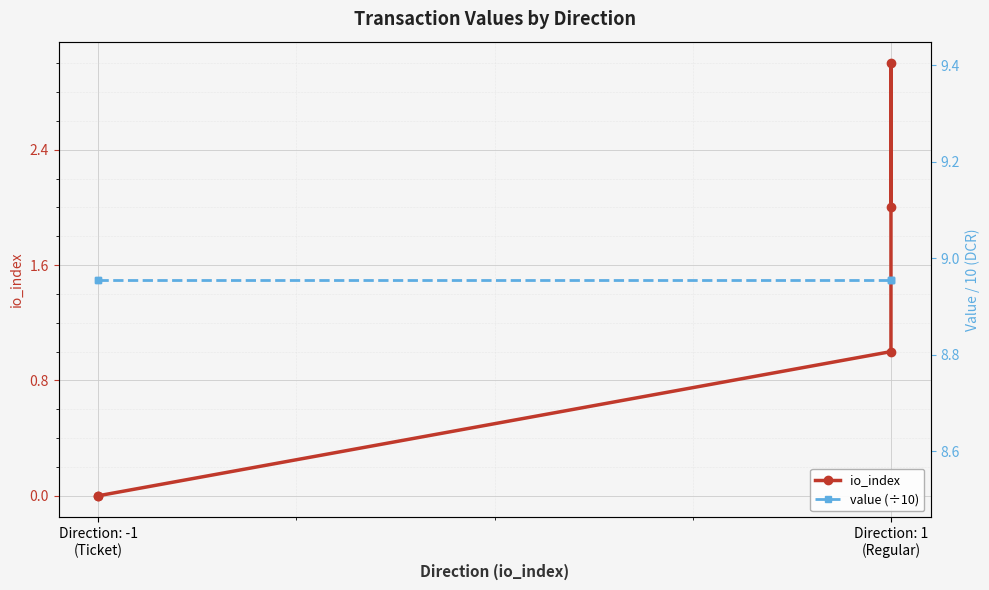

Which series has the widest spread of values?

io_index